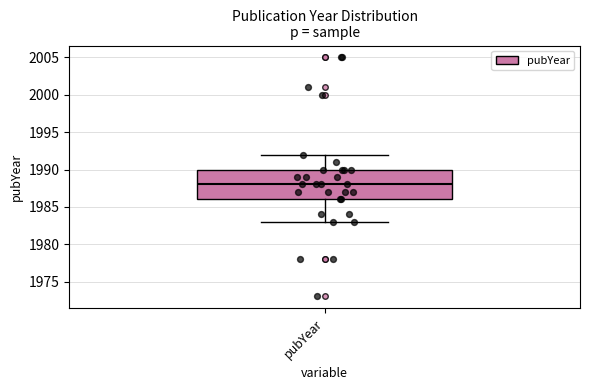

Read this box plot against the y-axis: the position of the median line, the range covered by the box, and the ends of both whiskers. The values are not printed on the chart, so give them approximately, as read against the axis.

median 1988, box 1986 to 1990, whiskers 1983 to 1992